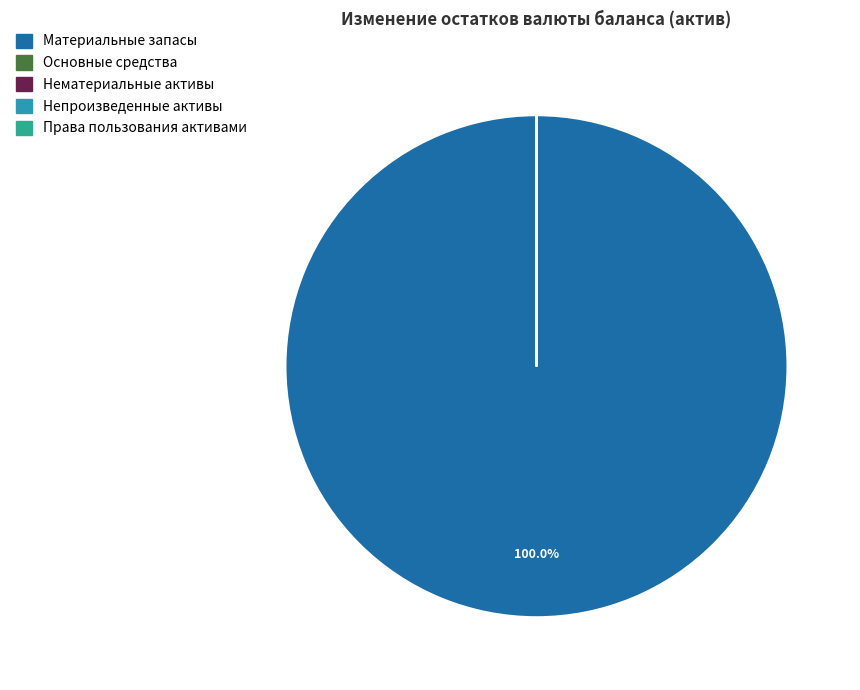

Which category accounts for the majority?

Материальные запасы